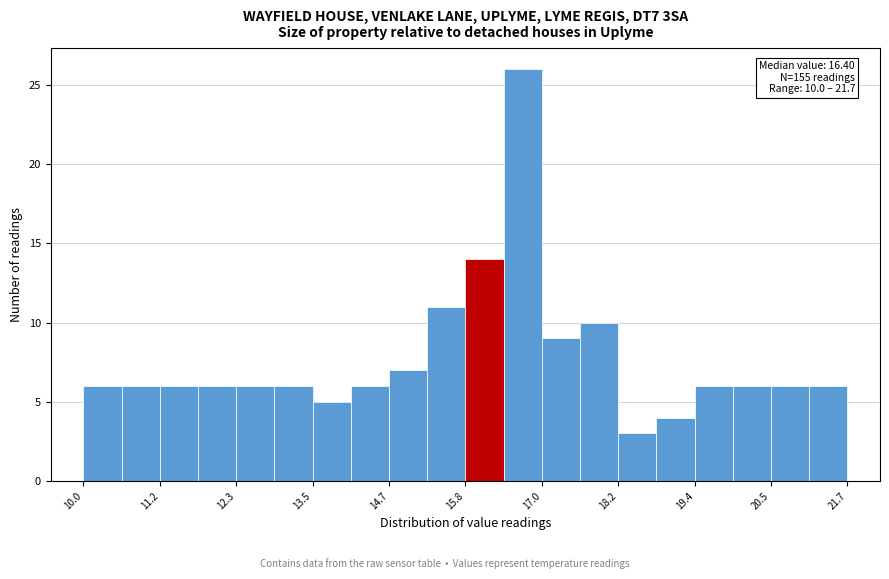

Read against the x-axis, roughly where is the centre of the tallest bar?

16.8